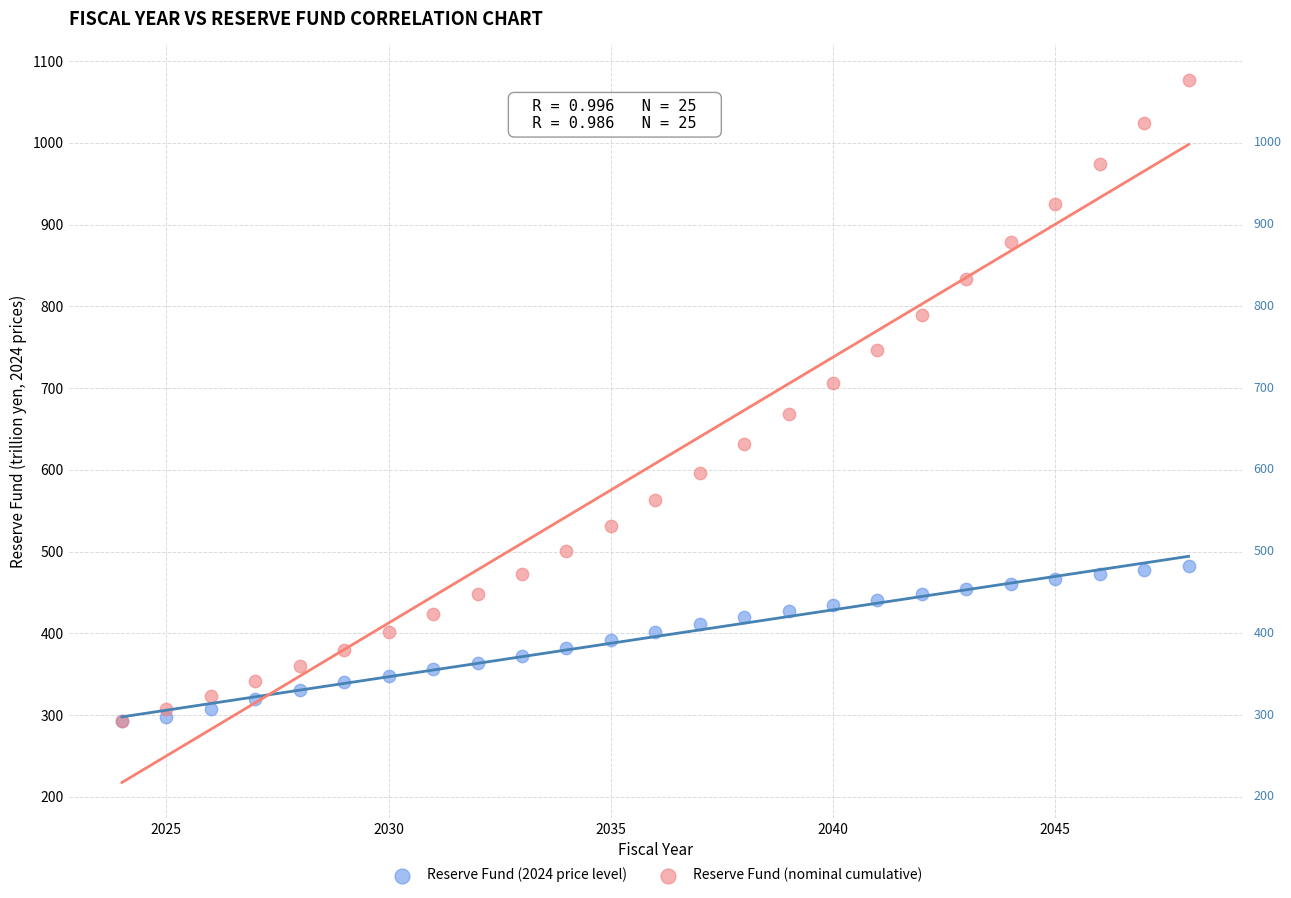

Which series has the largest Y range (max minus min)?

Reserve Fund (nominal cumulative)